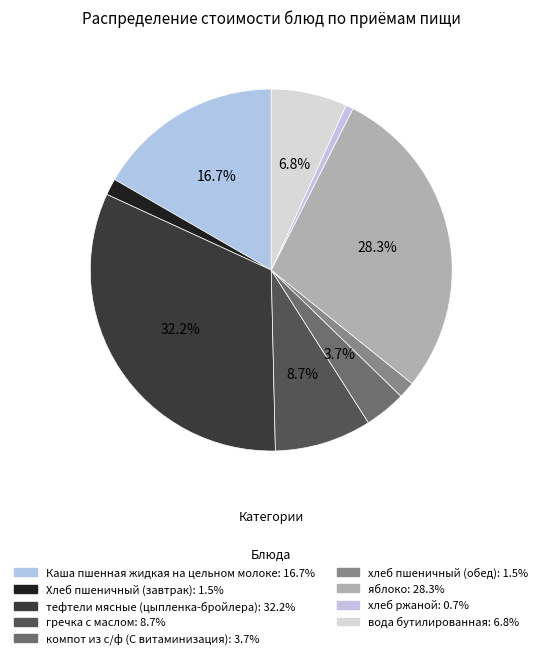

To the nearest percent, what portion does гречка с маслом represent?

9%